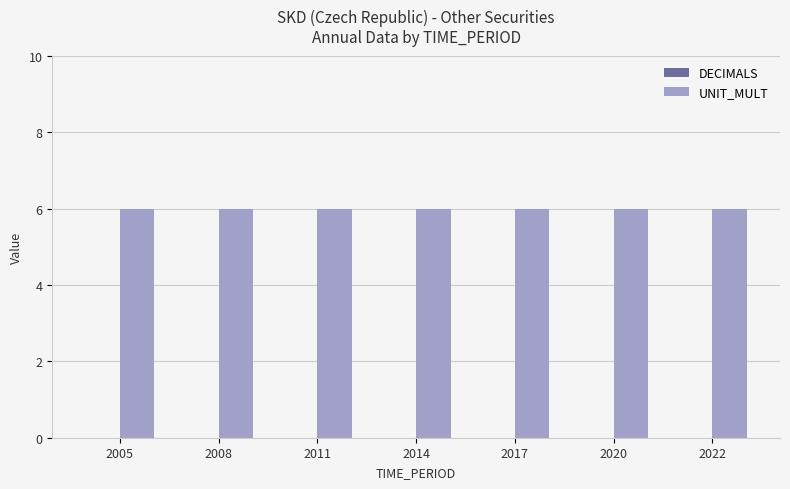

What is the spread (max minus min) of values at 2005?

6